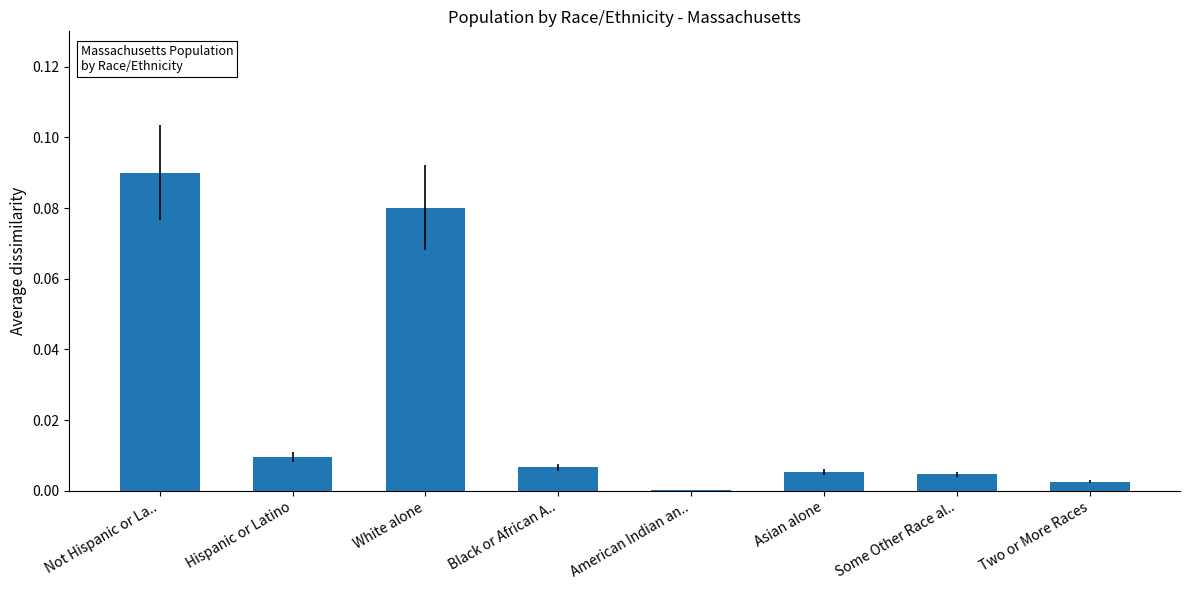

The value at American Indian an.. is 0.0. True or false?

True